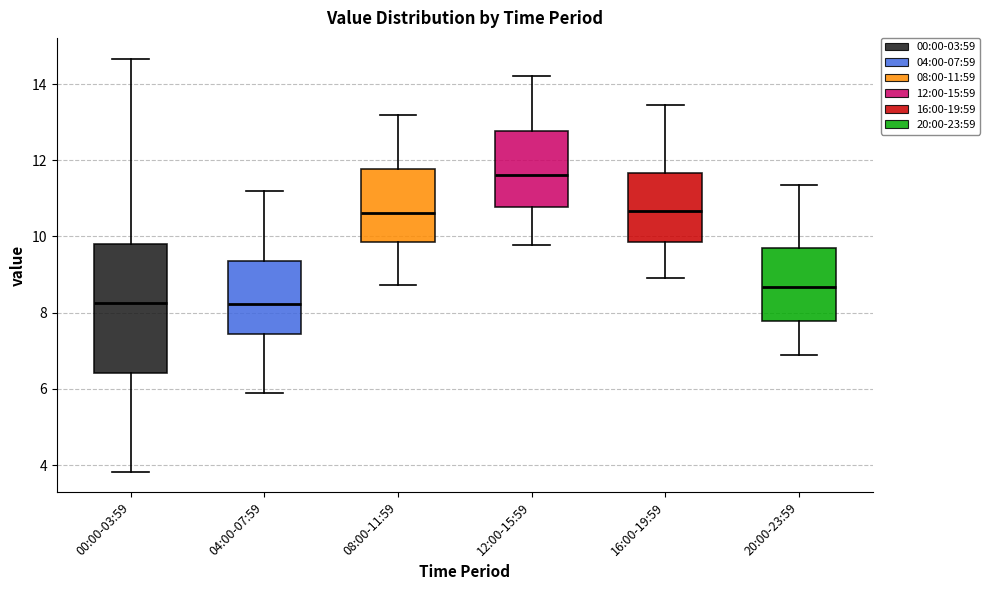

Which box is the tallest, from its lower edge to its upper edge?

00:00-03:59